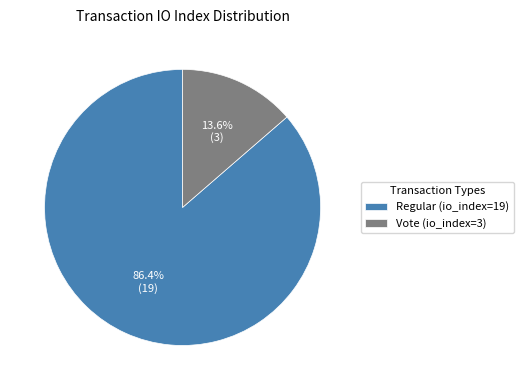

Count the number of slices in the pie.

2